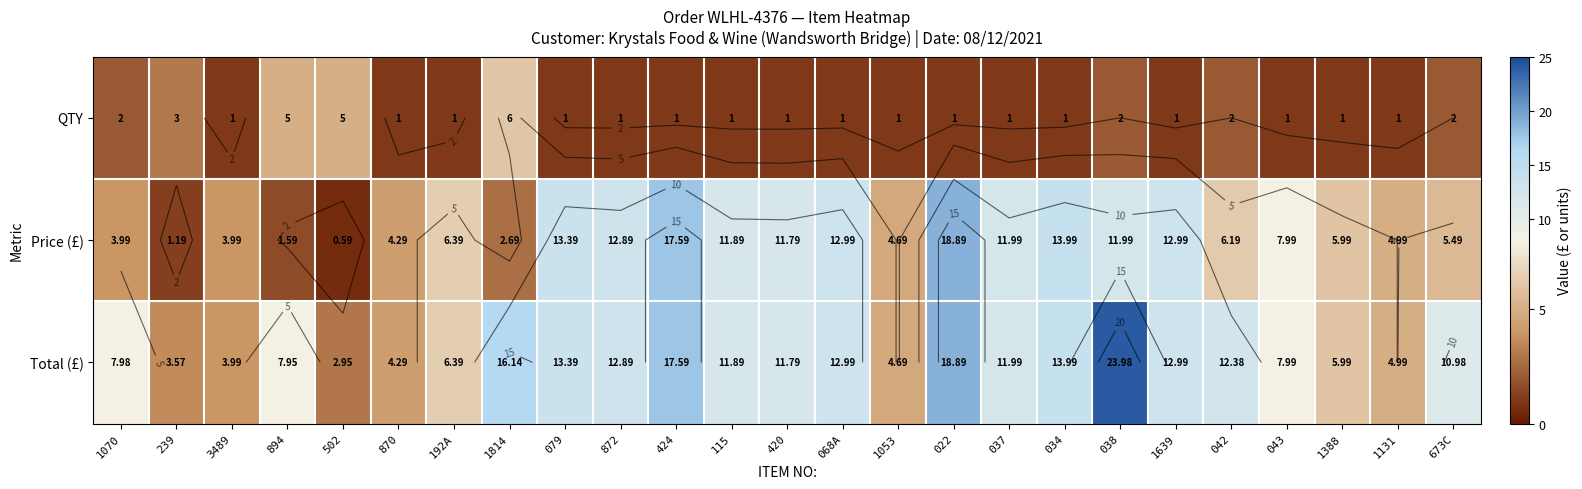

What is the average value of the Total (£) series?

10.5